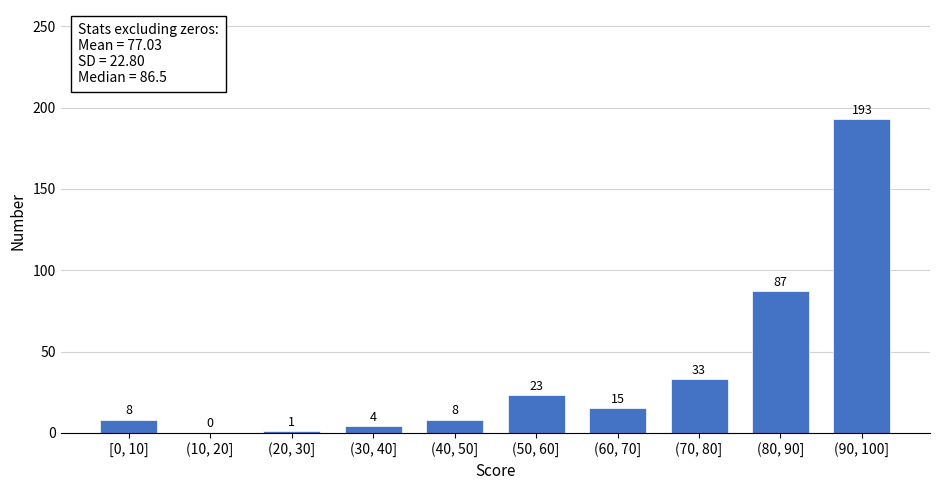

Reading left to right, transcribe all the data shown in this chart.

[0, 10]=8	(10, 20]=0	(20, 30]=1	(30, 40]=4	(40, 50]=8	(50, 60]=23	(60, 70]=15	(70, 80]=33	(80, 90]=87	(90, 100]=193